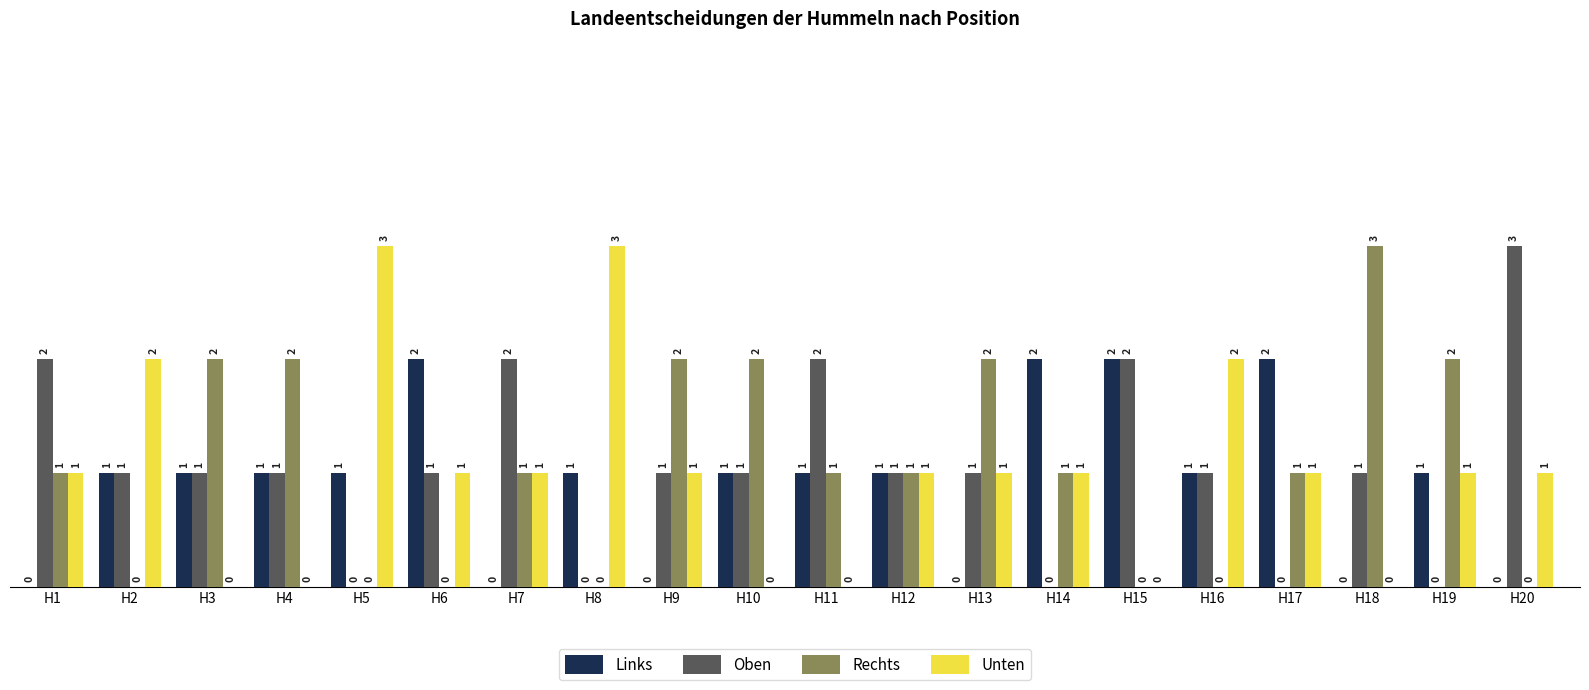

Is the value of Unten at H9 greater than the value of Oben at H5?

Yes